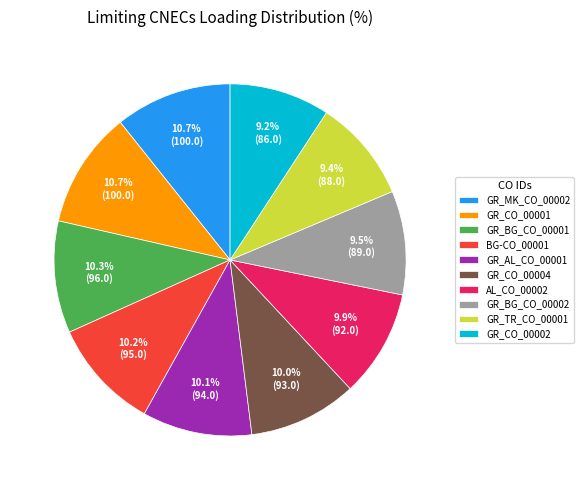

Combined, what portion of the pie is GR_TR_CO_00001 and AL_CO_00002?

19.3%